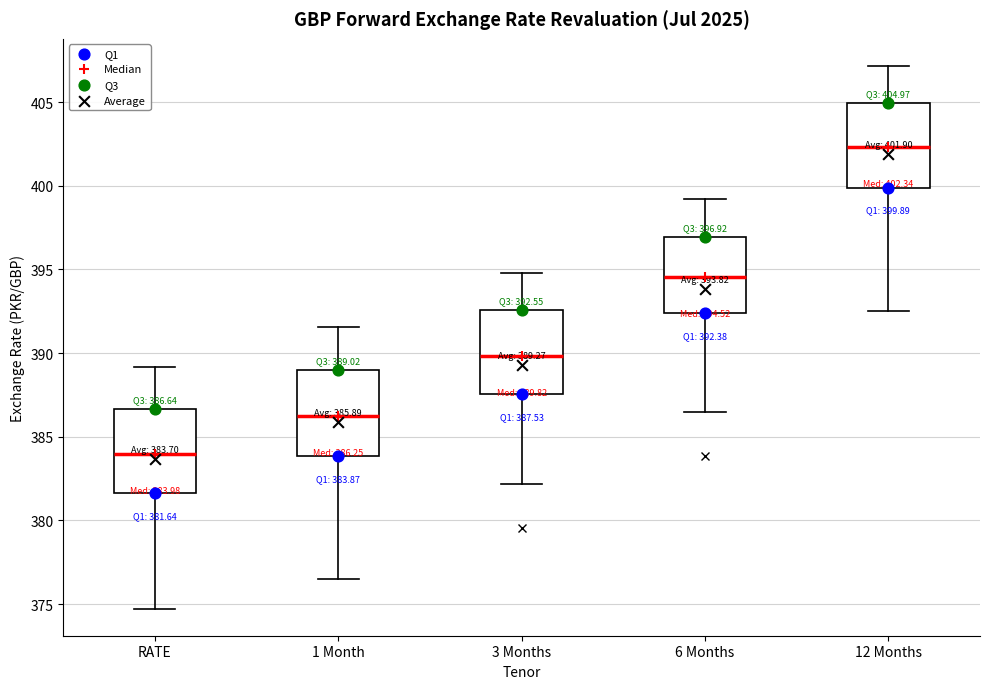

Which box has the highest median line?

12 Months